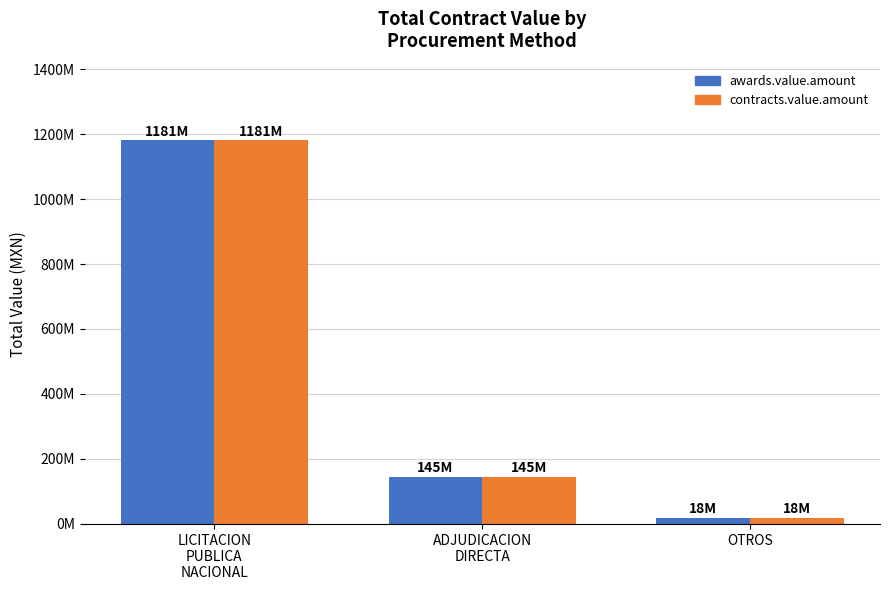

Reading left to right, extract all data points from this chart.

awards.value.amount: 1180628848	145275862	18000000
contracts.value.amount: 1180628848	145275862	18000000